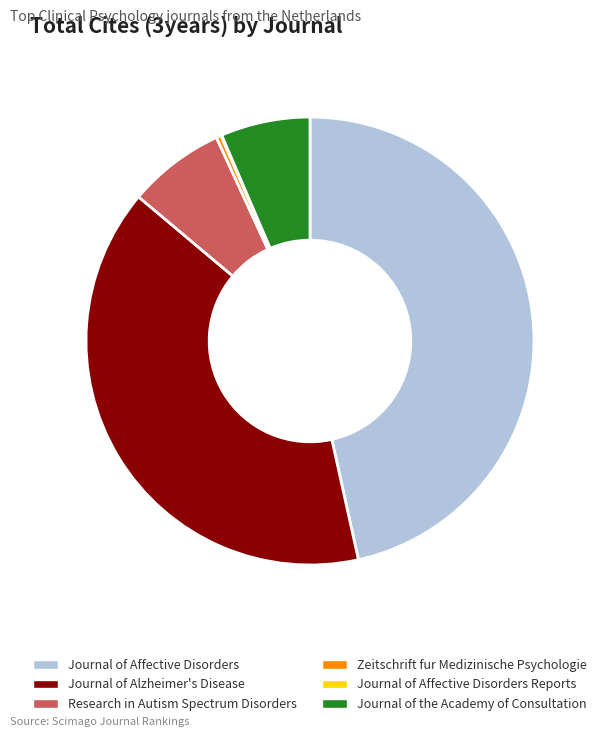

Does Journal of the Academy of Consultation represent more than half of the total?

No